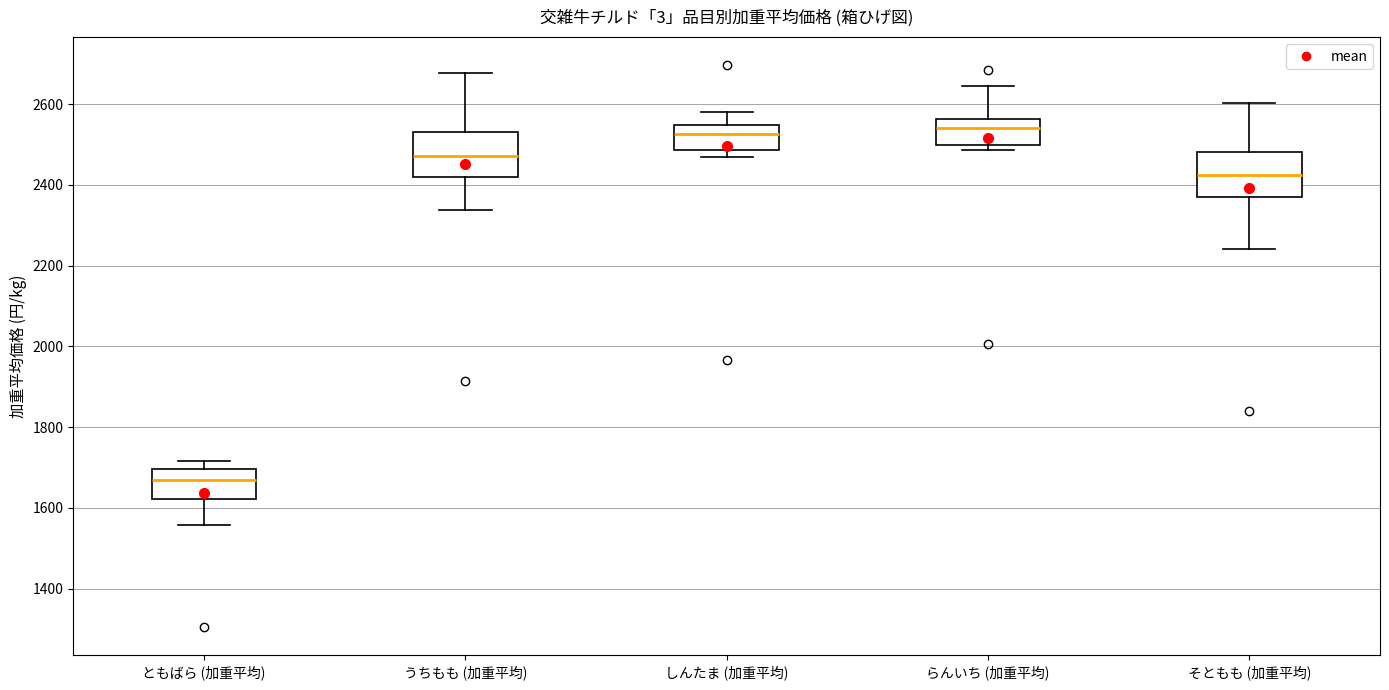

Which box's median line is the lowest?

ともばら (加重平均)